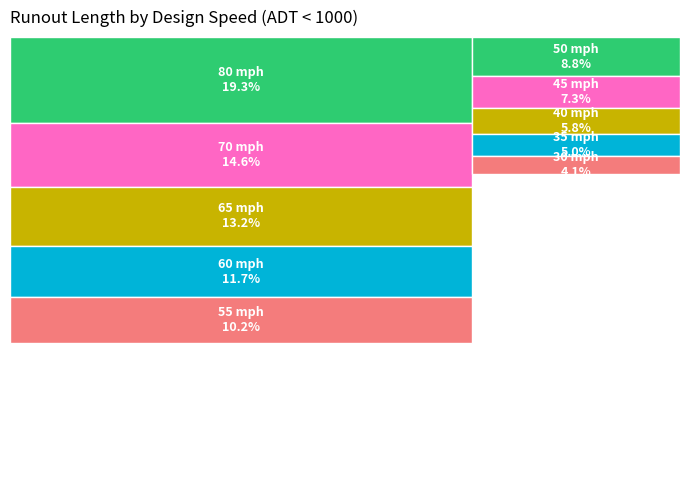

Which category has the biggest portion of the pie?

80 mph